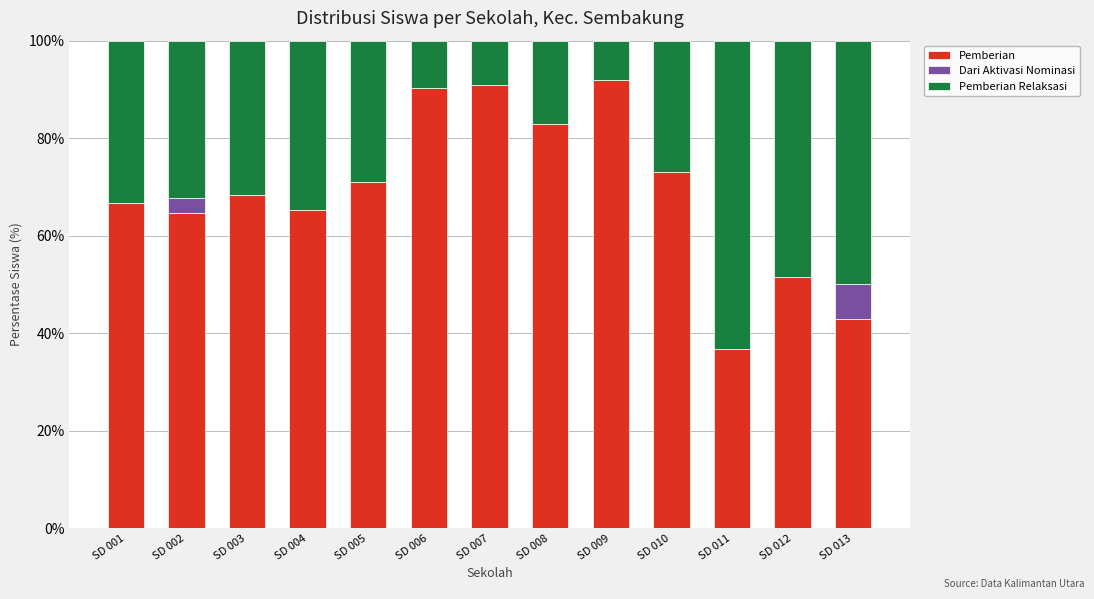

What is the average value of the Pemberian series?

69.0